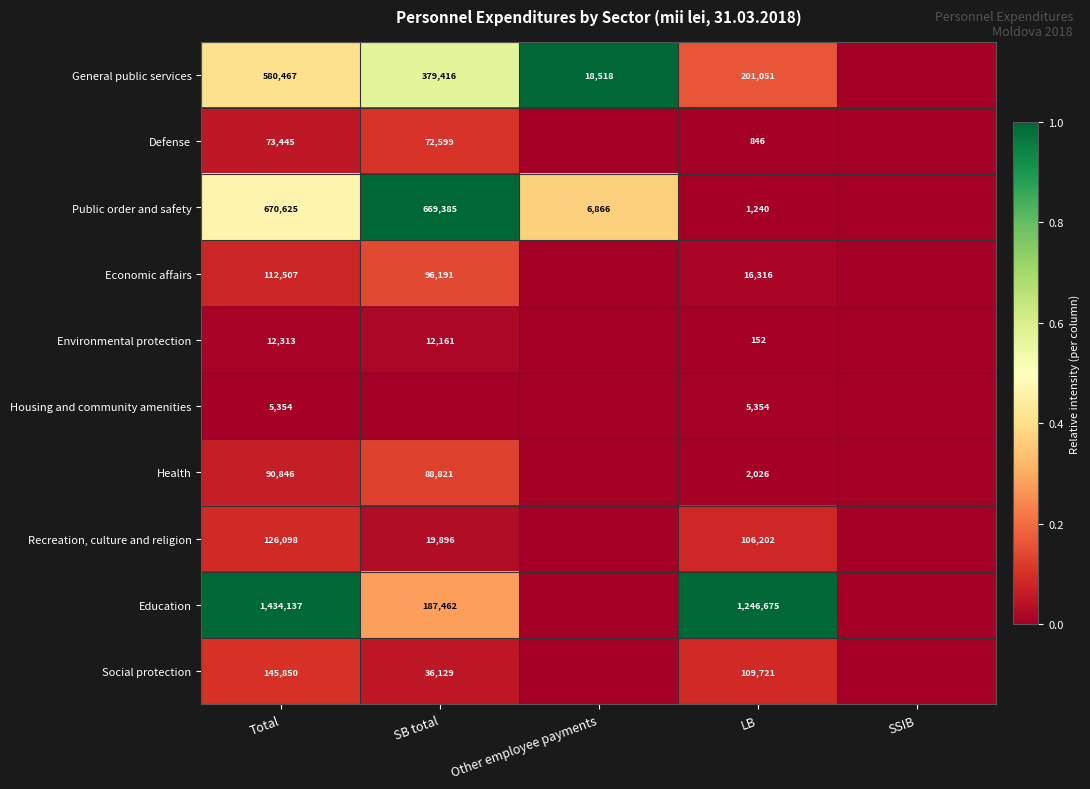

Is it true that Social protection equals 36129 at SB total?

True